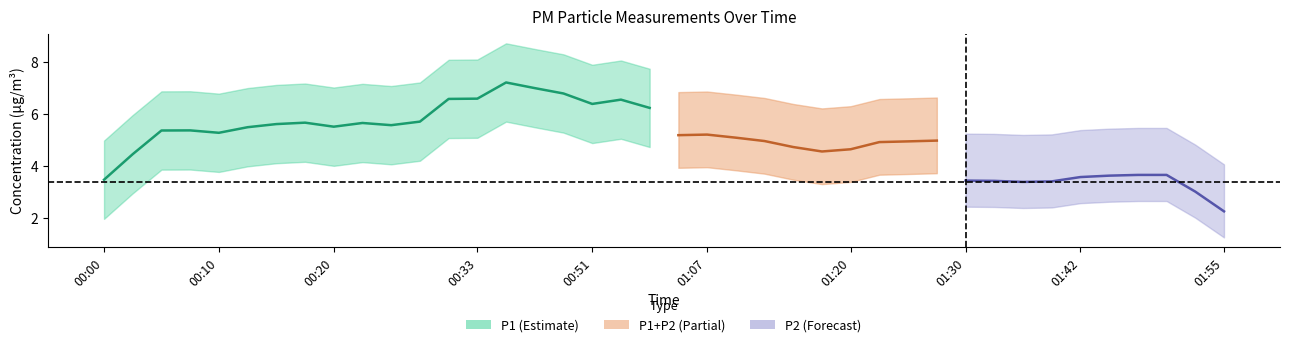

Is it true that P1 equals 9.9 at 01:42?

False